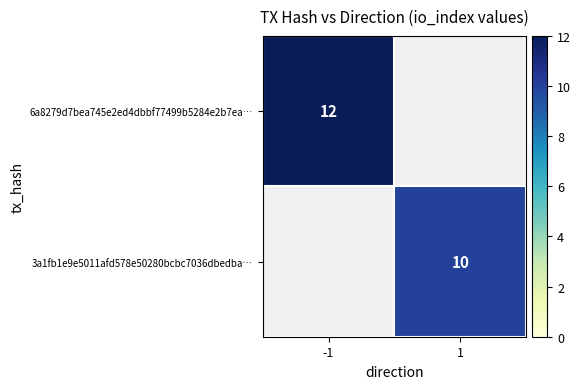

At how many categories does at least one series exceed 11?

1